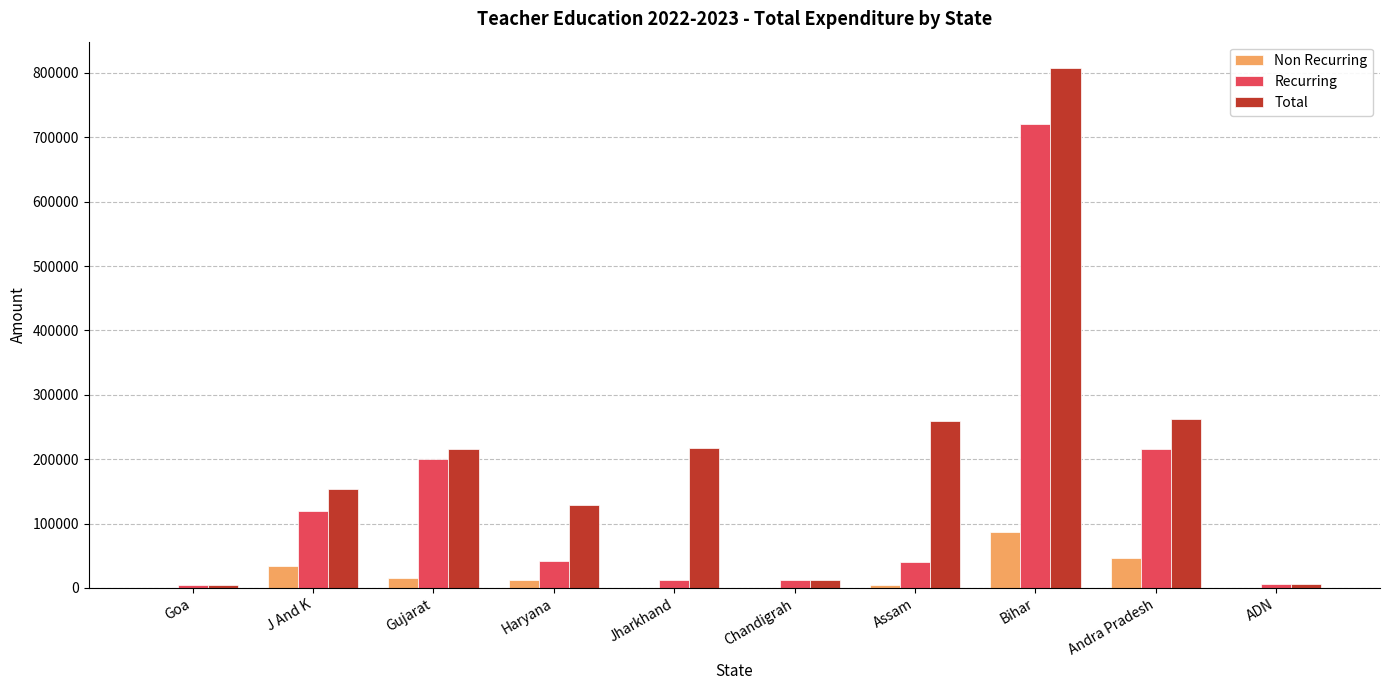

Is the value of Recurring at J And K greater than the value of Total at Assam?

No